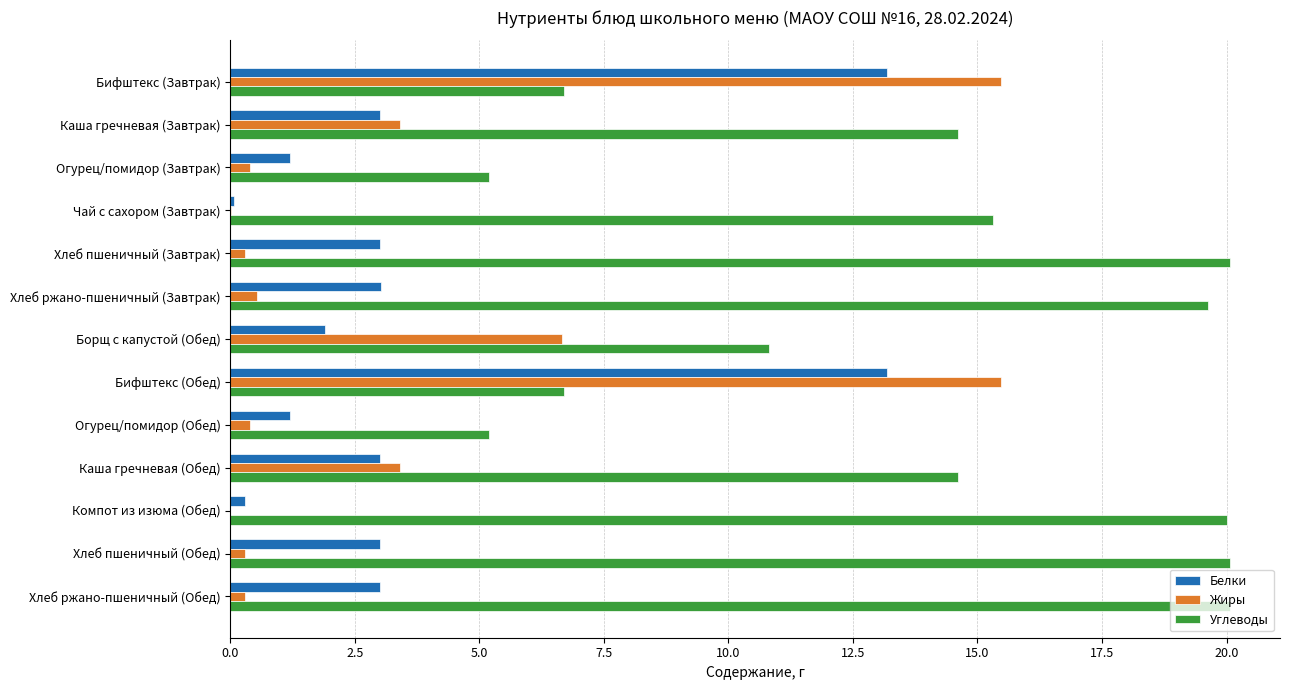

Is the value of Белки at Каша гречневая (Завтрак) greater than the value of Жиры at Чай с сахором (Завтрак)?

Yes